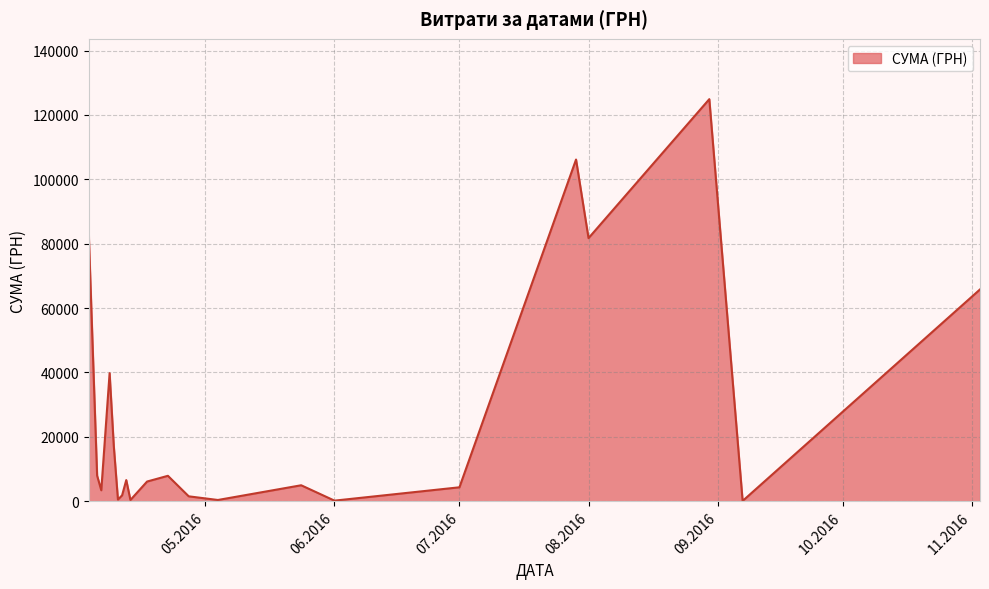

How many lines are shown in the chart?

1